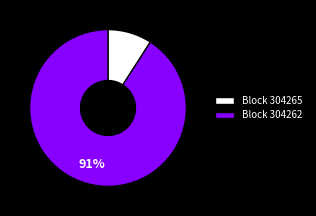

Which category has the biggest portion of the pie?

Block 304262